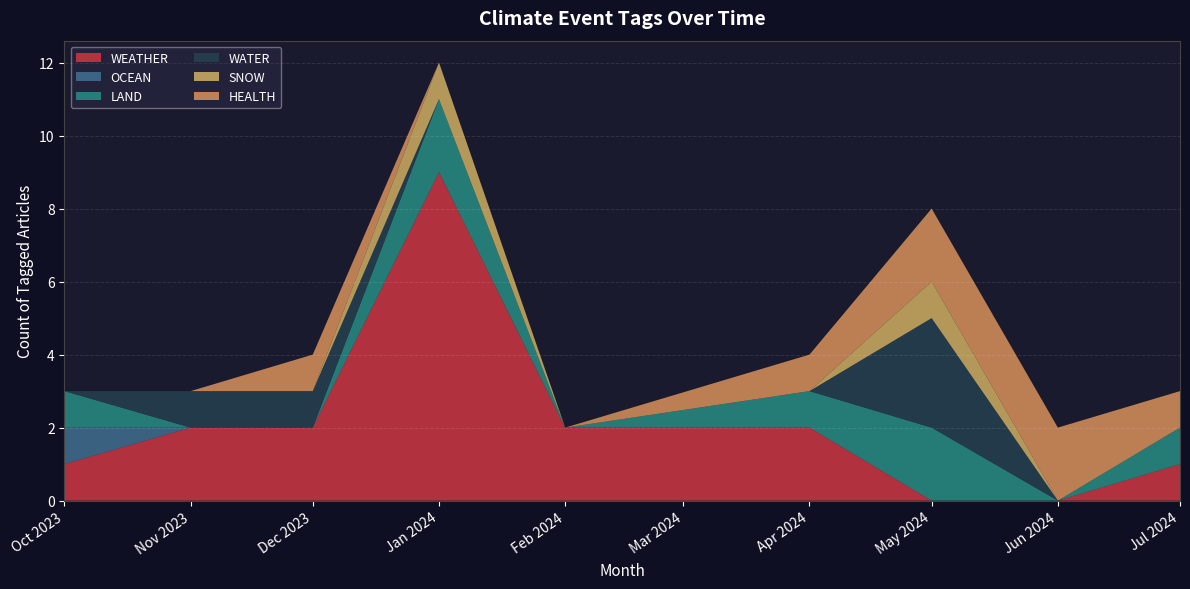

What is the highest value of the WEATHER series?

9